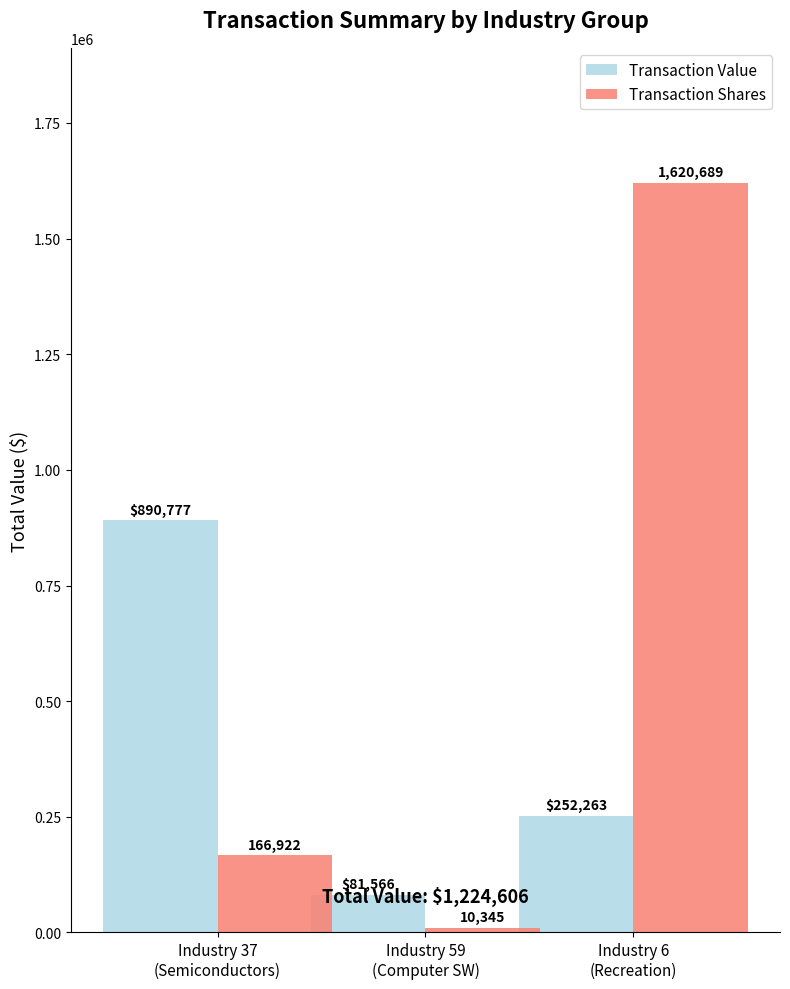

What is the label of the 3rd bar from the left?

Industry 6
(Recreation)